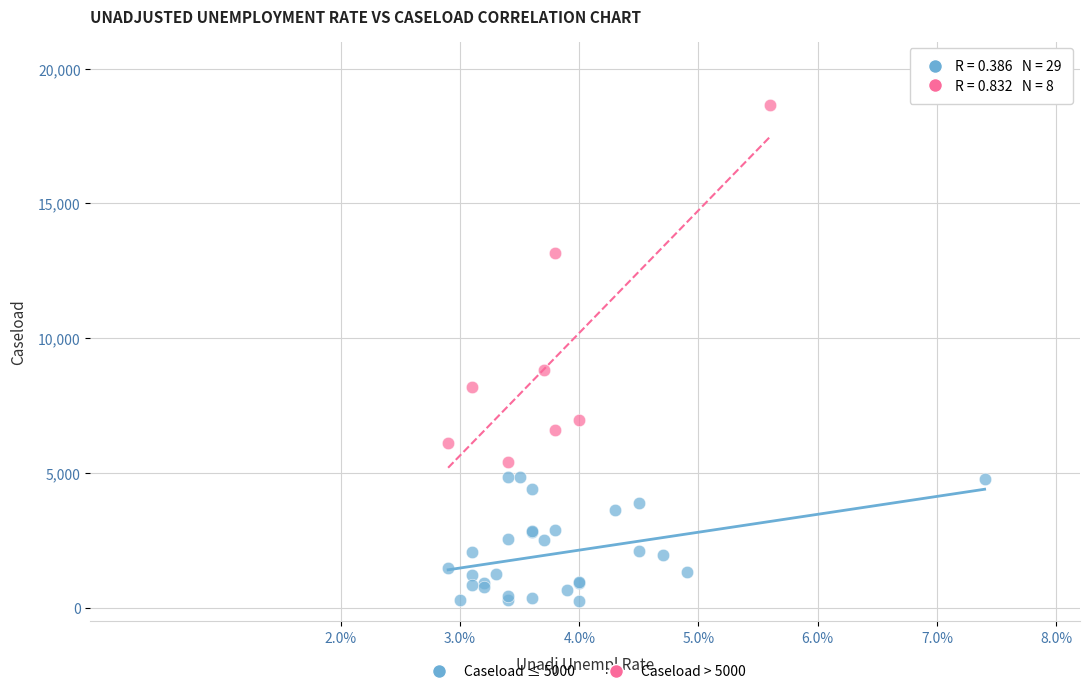

Which series has the largest Y range (max minus min)?

Caseload > 5000